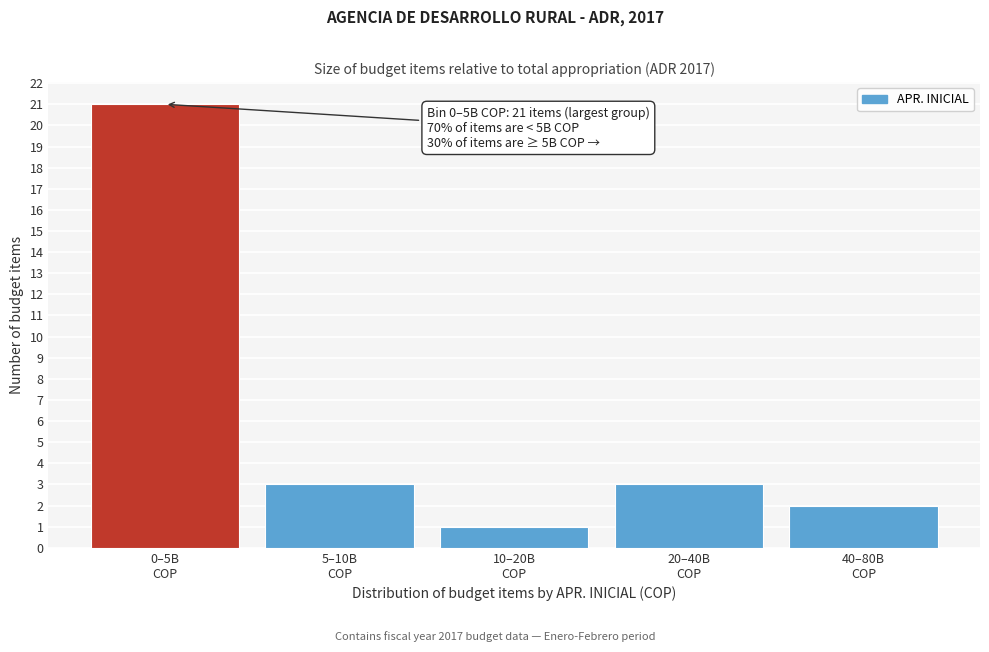

Reading right to left, list all the values displayed in this chart.

2	3	1	3	21